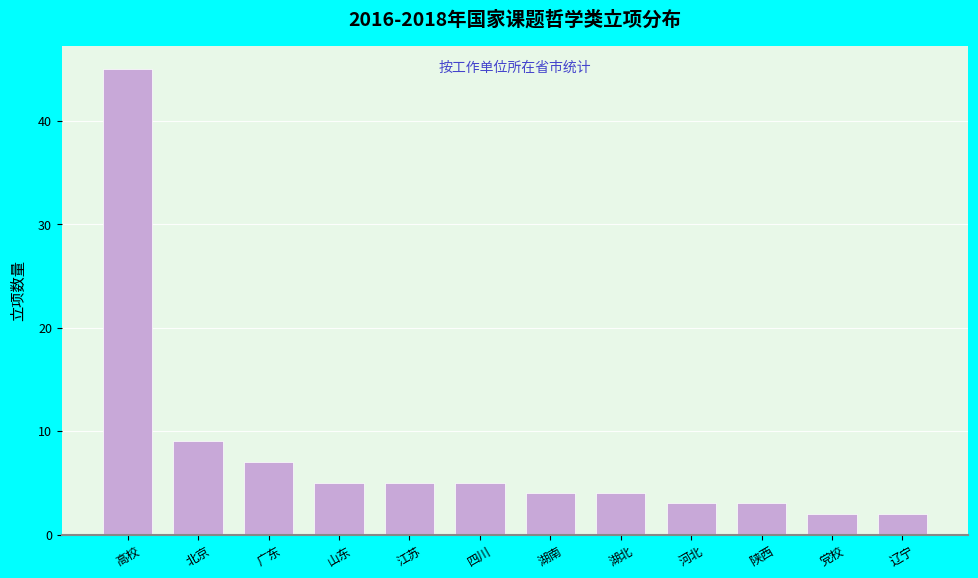

Reading left to right, extract all data points from this chart.

高校=45	北京=9	广东=7	山东=5	江苏=5	四川=5	湖南=4	湖北=4	河北=3	陕西=3	党校=2	辽宁=2